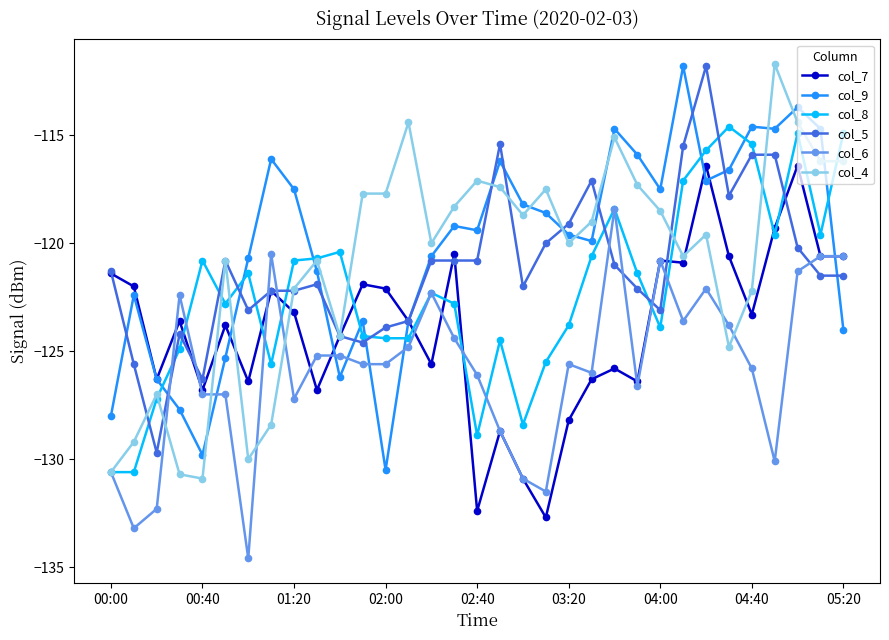

What is the greatest value displayed?

-111.7